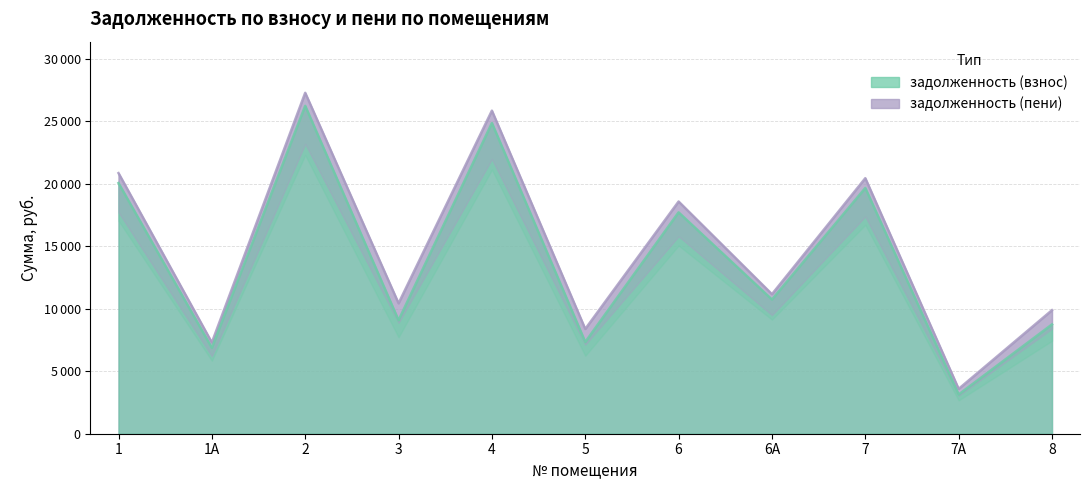

What is the label of the 6th point from the right?

5